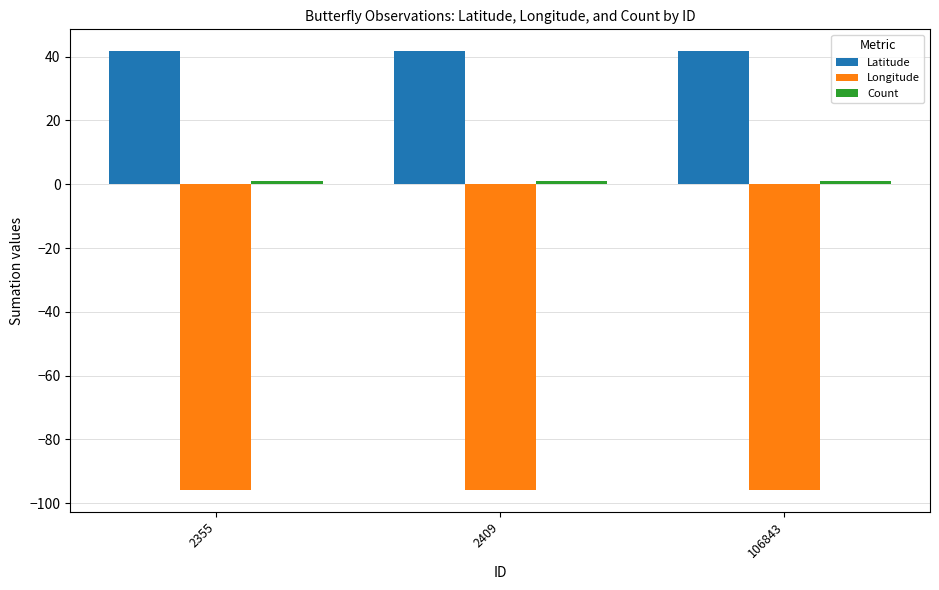

What is the greatest value displayed?

41.7